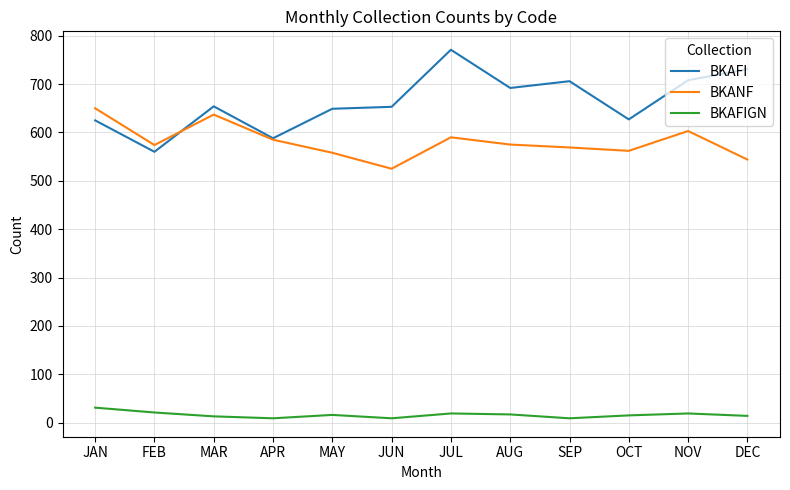

What are all the series names shown in the legend?

BKAFI, BKANF, BKAFIGN